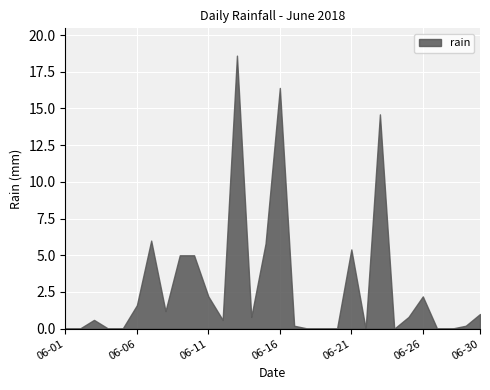

Reading left to right, what are all the values shown in this chart?

2018-06-01=0.0	2018-06-02=0.0	2018-06-03=0.6	2018-06-04=0.0	2018-06-05=0.0	2018-06-06=1.6	2018-06-07=6.0	2018-06-08=1.2	2018-06-09=5.0	2018-06-10=5.0	2018-06-11=2.2	2018-06-12=0.6	2018-06-13=18.6	2018-06-14=0.8	2018-06-15=5.8	2018-06-16=16.4	2018-06-17=0.2	2018-06-18=0.0	2018-06-19=0.0	2018-06-20=0.0	2018-06-21=5.4	2018-06-22=0.0	2018-06-23=14.6	2018-06-24=0.0	2018-06-25=0.8	2018-06-26=2.2	2018-06-27=0.0	2018-06-28=0.0	2018-06-29=0.2	2018-06-30=1.0